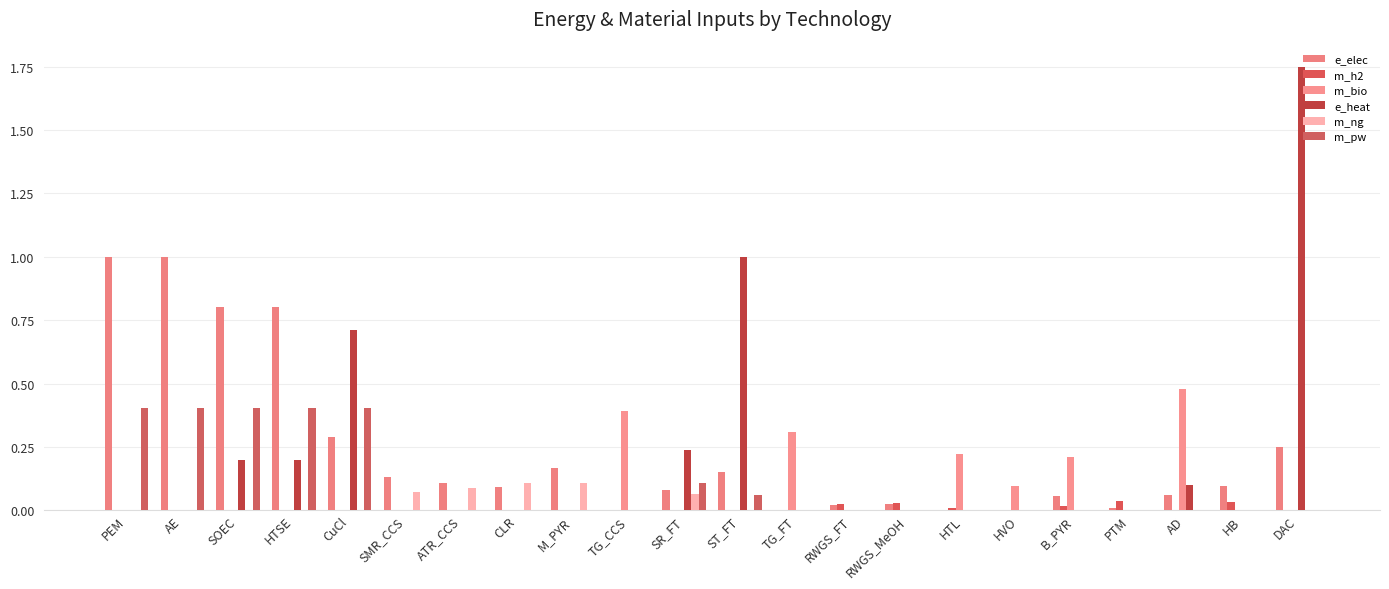

Which has a higher value, M_PYR or HVO?

M_PYR